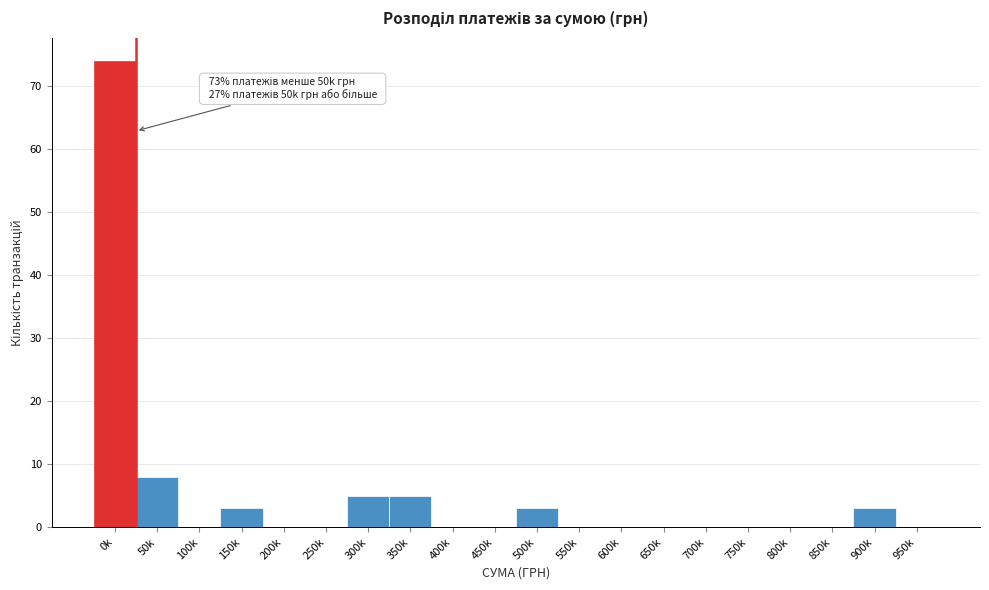

Reading left to right, extract all data points from this chart.

0k=74	50k=8	100k=0	150k=3	200k=0	250k=0	300k=5	350k=5	400k=0	450k=0	500k=3	550k=0	600k=0	650k=0	700k=0	750k=0	800k=0	850k=0	900k=3	950k=0